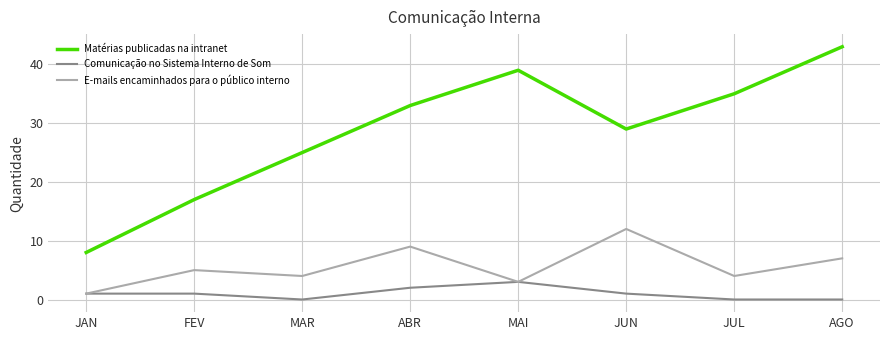

What is the spread (max minus min) of values at JUL?

35